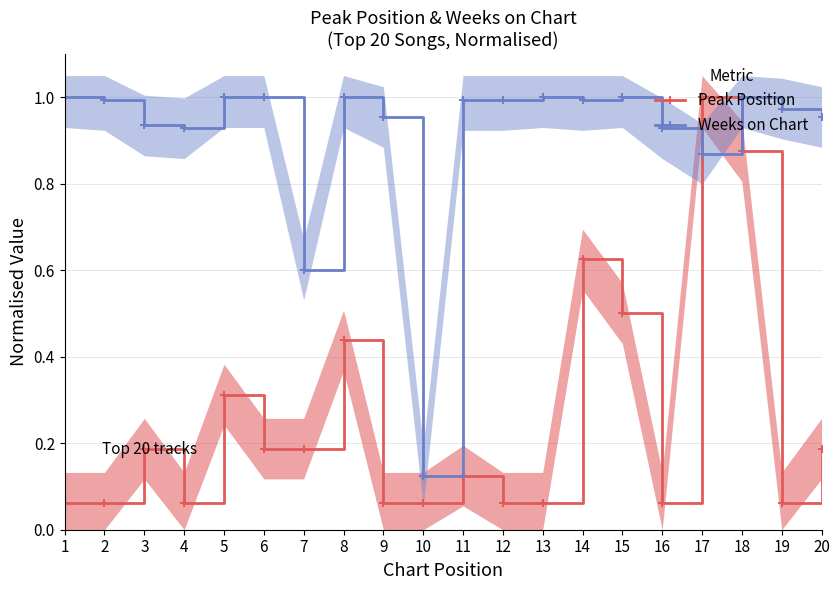

Is it true that Weeks on Chart equals 1.0 at 5?

True